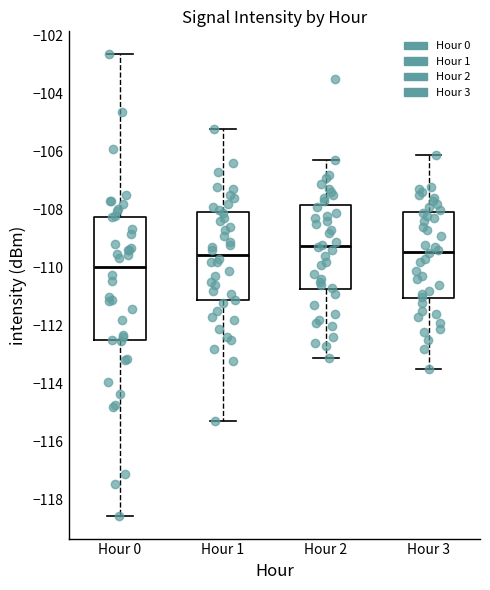

Where does the lower whisker of the box for Hour 2 end on the y-axis? The values are not printed on the chart, so give them approximately, as read against the axis.

-113.0